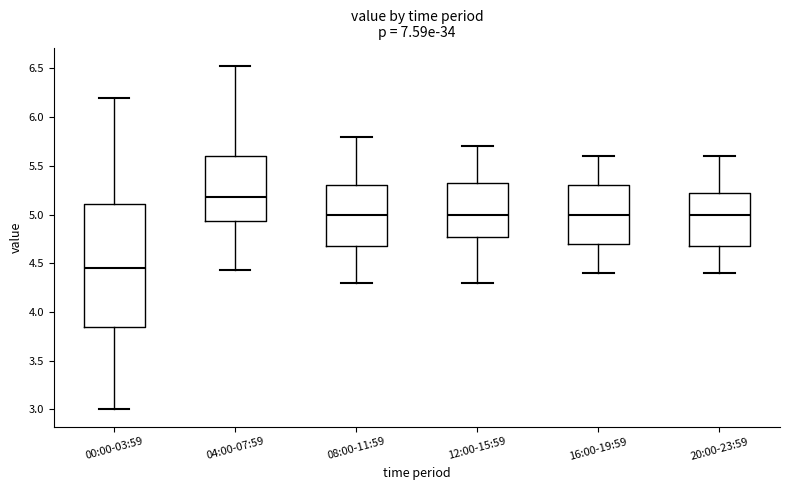

Reading left to right, read every box against the y-axis: the position of its median line, the range the box covers, and the ends of its whiskers. The values are not printed on the chart, so give them approximately, as read against the axis.

00:00-03:59: median 4.45, box 3.85 to 5.10, whiskers 3.00 to 6.20
04:00-07:59: median 5.20, box 4.95 to 5.60, whiskers 4.45 to 6.55
08:00-11:59: median 5.00, box 4.70 to 5.30, whiskers 4.30 to 5.80
12:00-15:59: median 5.00, box 4.80 to 5.35, whiskers 4.30 to 5.70
16:00-19:59: median 5.00, box 4.70 to 5.30, whiskers 4.40 to 5.60
20:00-23:59: median 5.00, box 4.70 to 5.25, whiskers 4.40 to 5.60